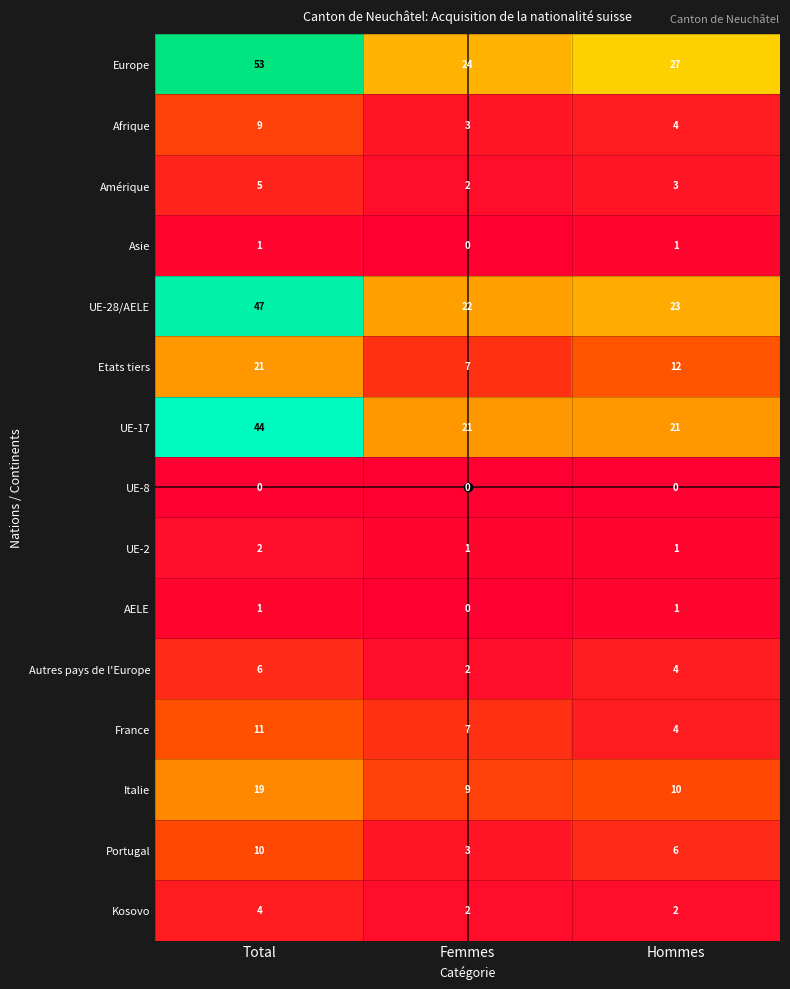

Which label corresponds to the largest value in the chart?

Total